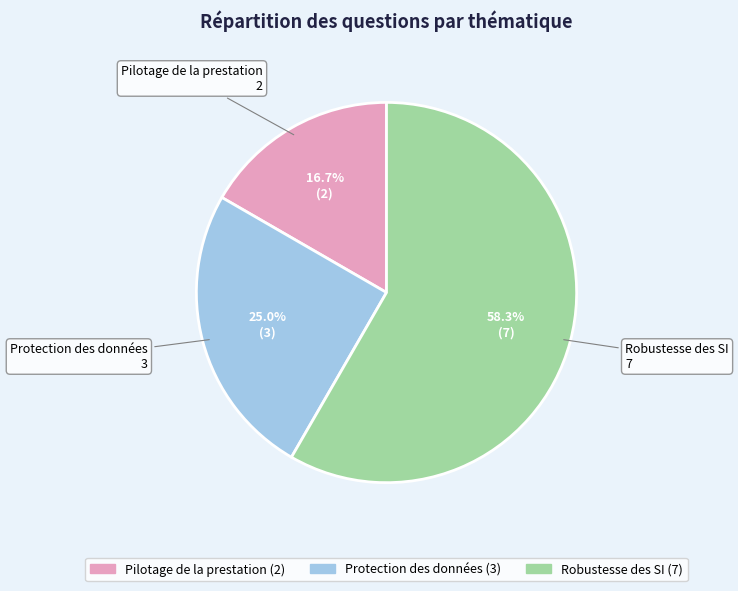

Rank the categories by value from lowest to highest.

Pilotage de la prestation, Protection des données, Robustesse des SI